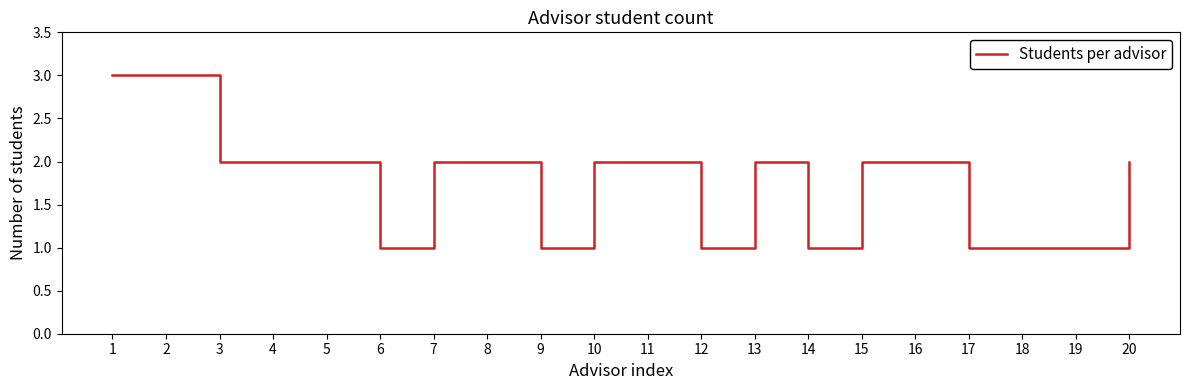

What is the greatest value displayed?

3